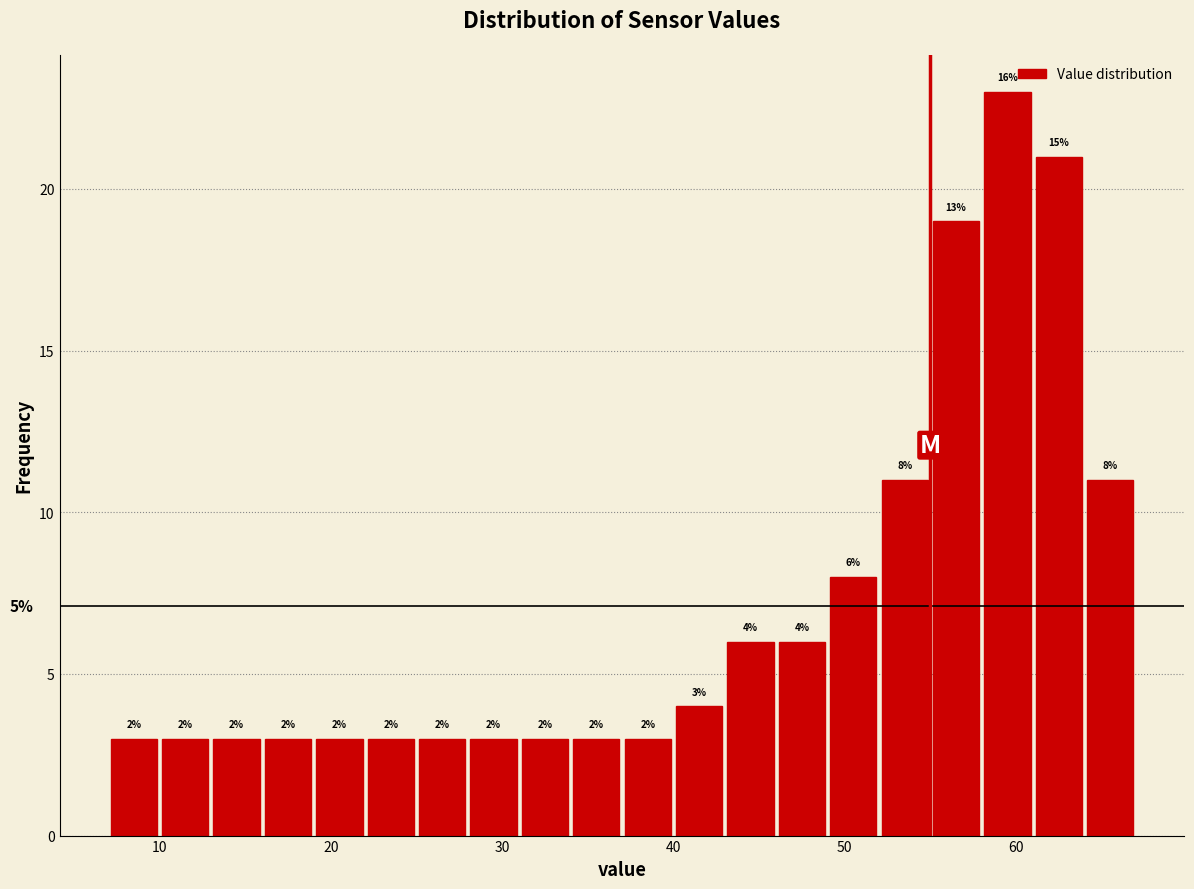

Read against the x-axis, roughly where is the centre of the tallest bar?

60